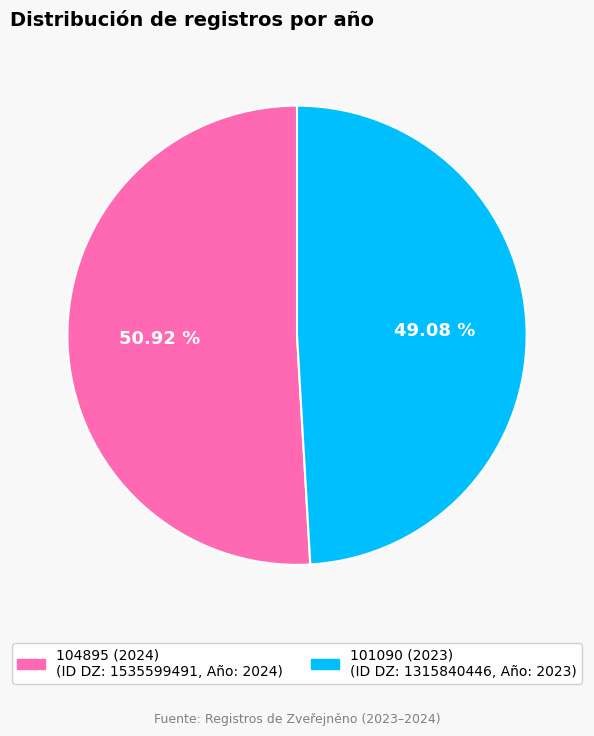

Rank the categories by value from highest to lowest.

104895 (2024), 101090 (2023)